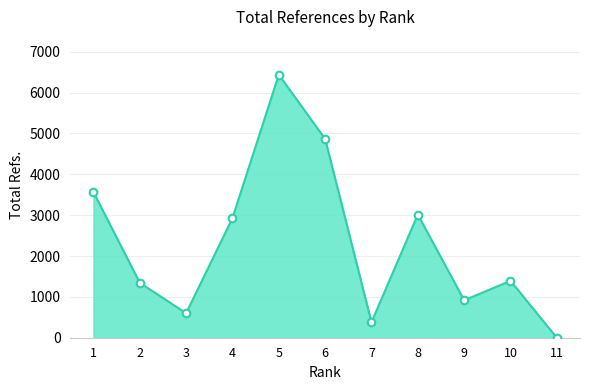

Which has a higher value, 9 or 11?

9